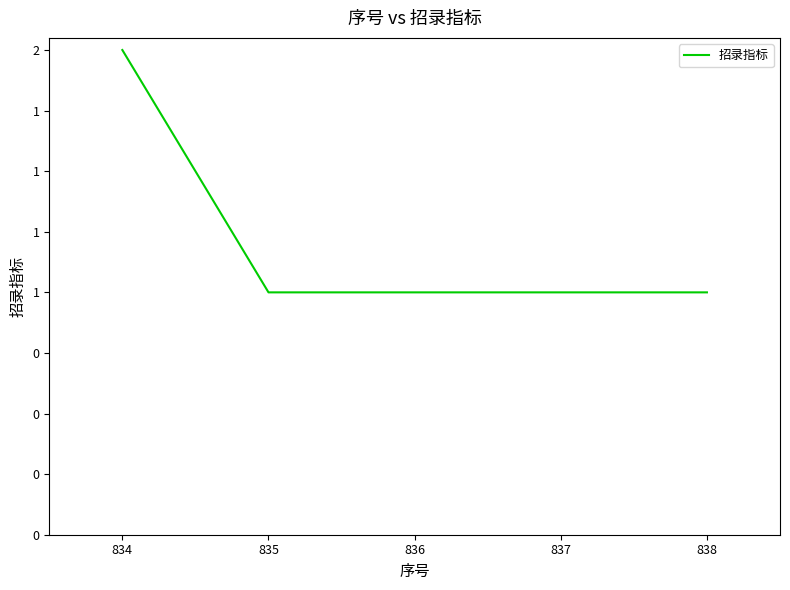

Does the chart display data point markers on the line(s)?

No